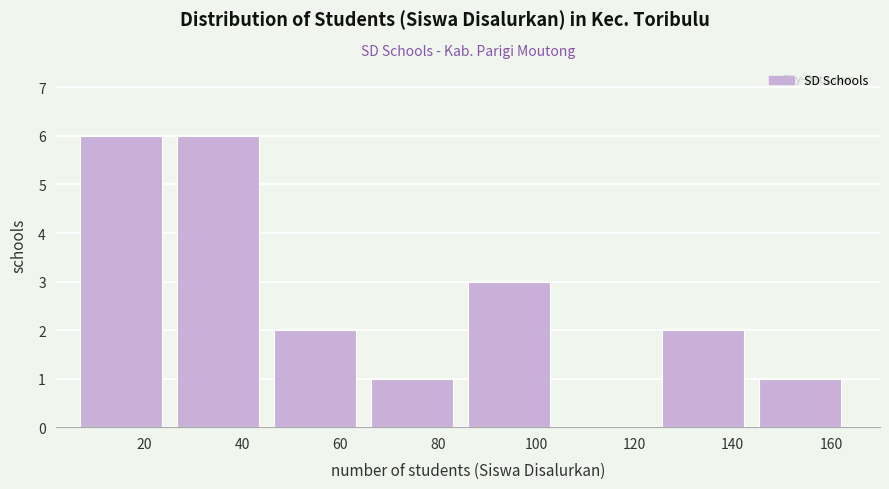

Reading left to right, transcribe this chart: for each bar, give the range it covers on the x-axis and its height. Neither the bar edges nor the heights are printed on the chart, so give them approximately, as read against the axes.

8 to 26: 6
26 to 46: 6
46 to 66: 2
66 to 86: 1
86 to 106: 3
106 to 126: 0
126 to 146: 2
146 to 166: 1